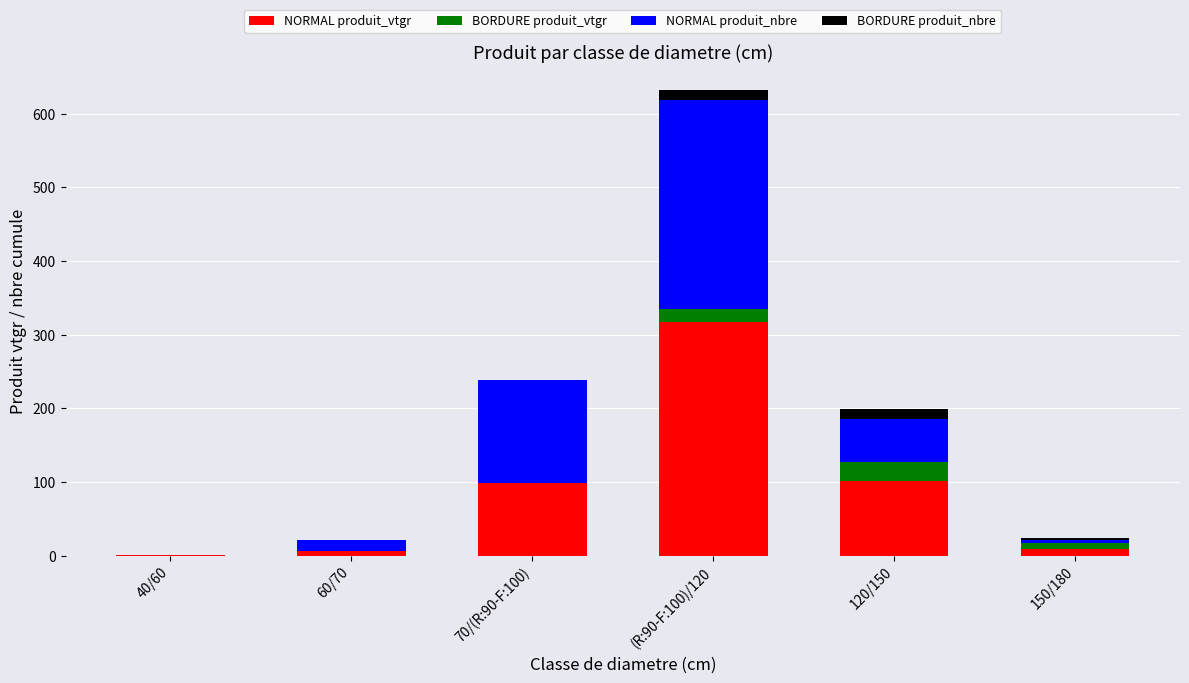

What is the total value across all series at 70/(R:90-F:100)?

238.2